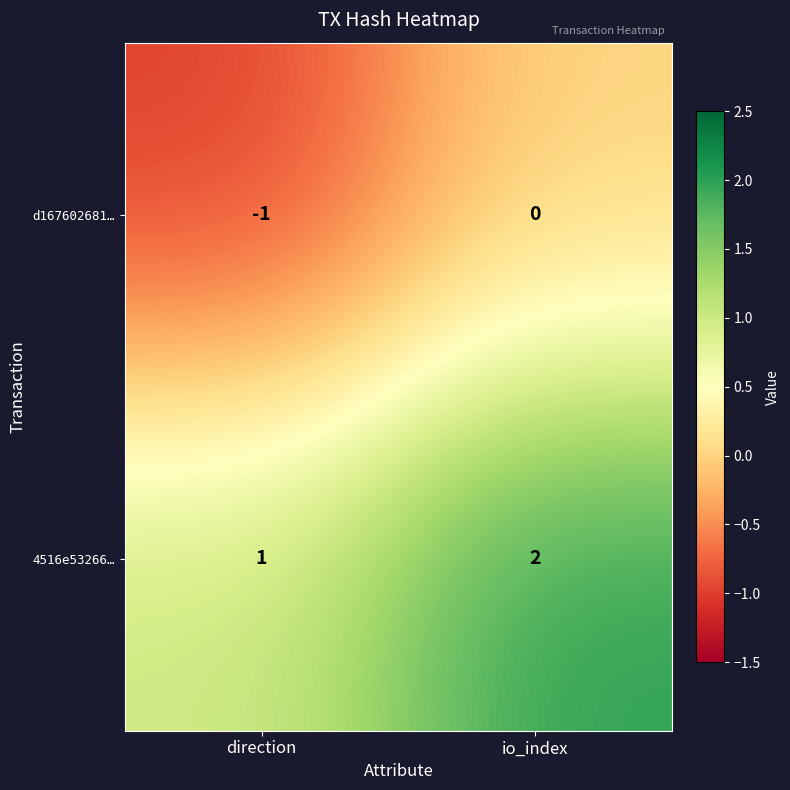

List the series in order of their overall mean, highest first.

4516e53266…, d167602681…